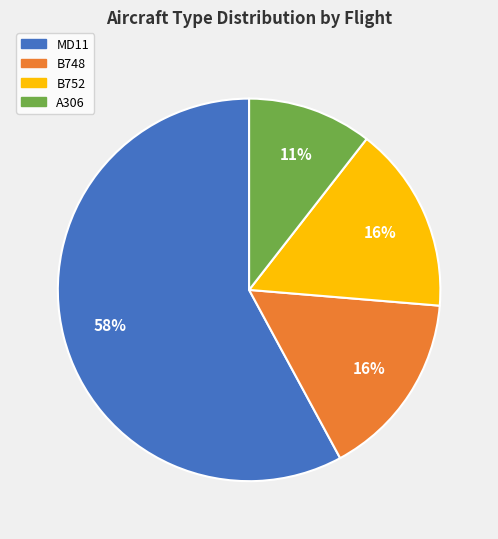

Which slice is the smallest?

A306